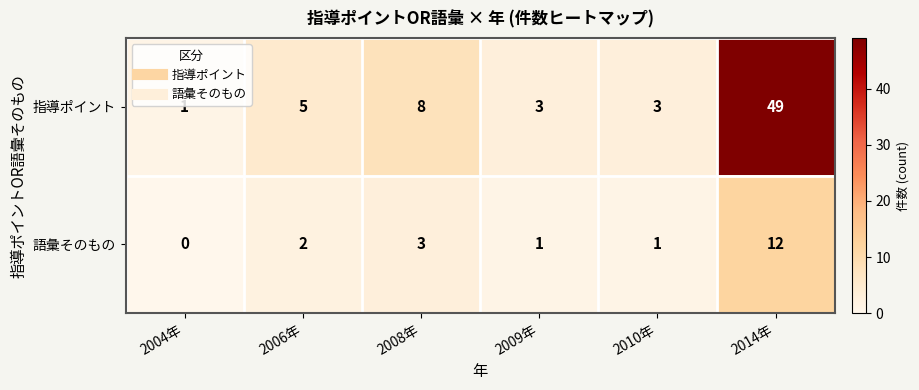

Which series has the widest spread of values?

指導ポイント